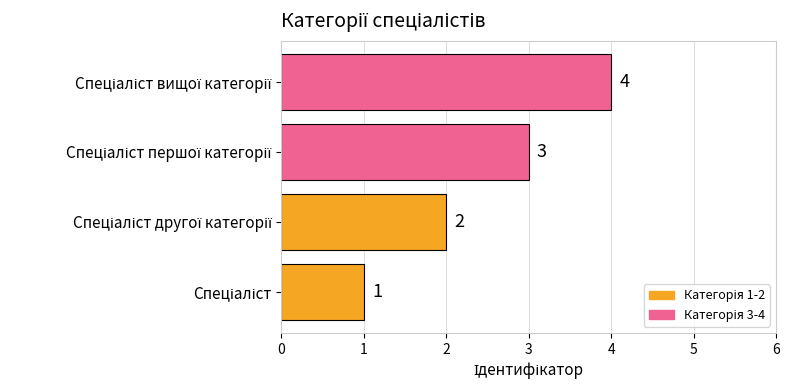

What is the sum of all values?

10